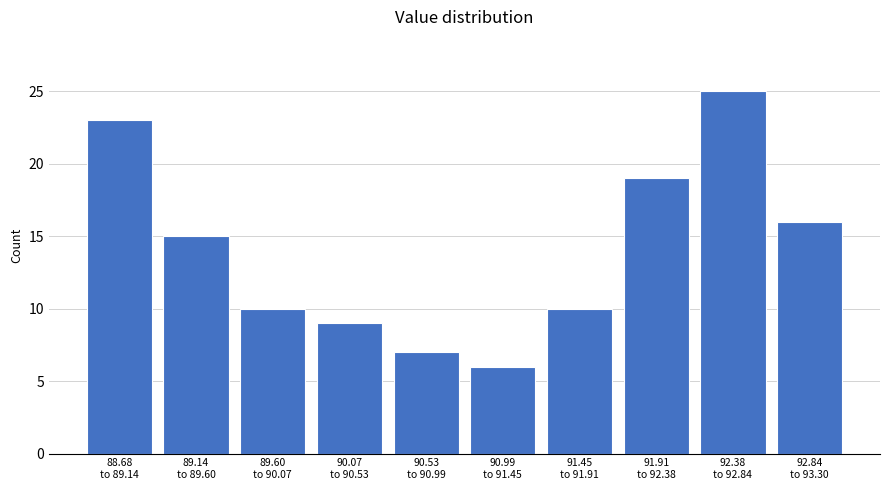

Reading right to left, what are all the values shown in this chart?

16	25	19	10	6	7	9	10	15	23